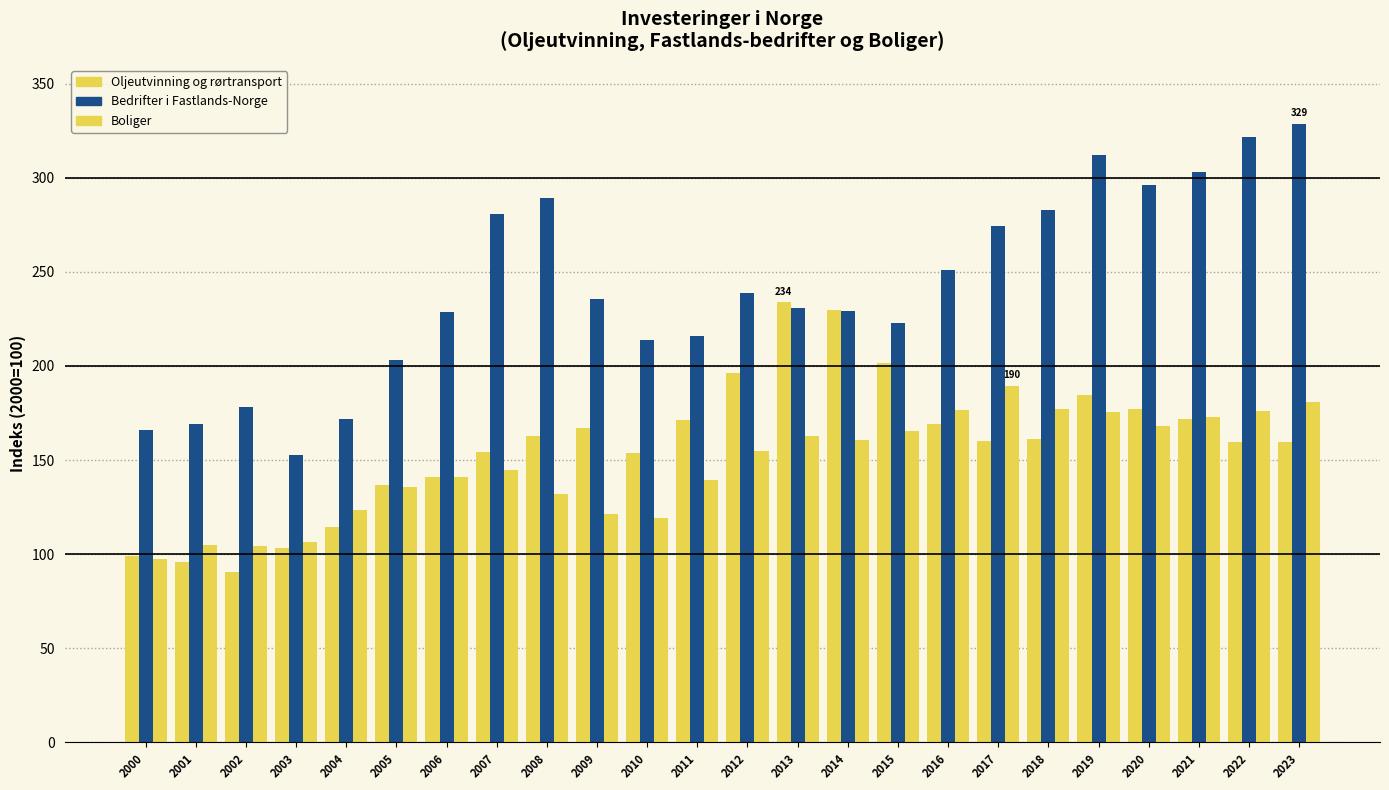

What is the difference between the maximum and second lowest values in the Bedrifter i Fastlands-Norge series?

162.8